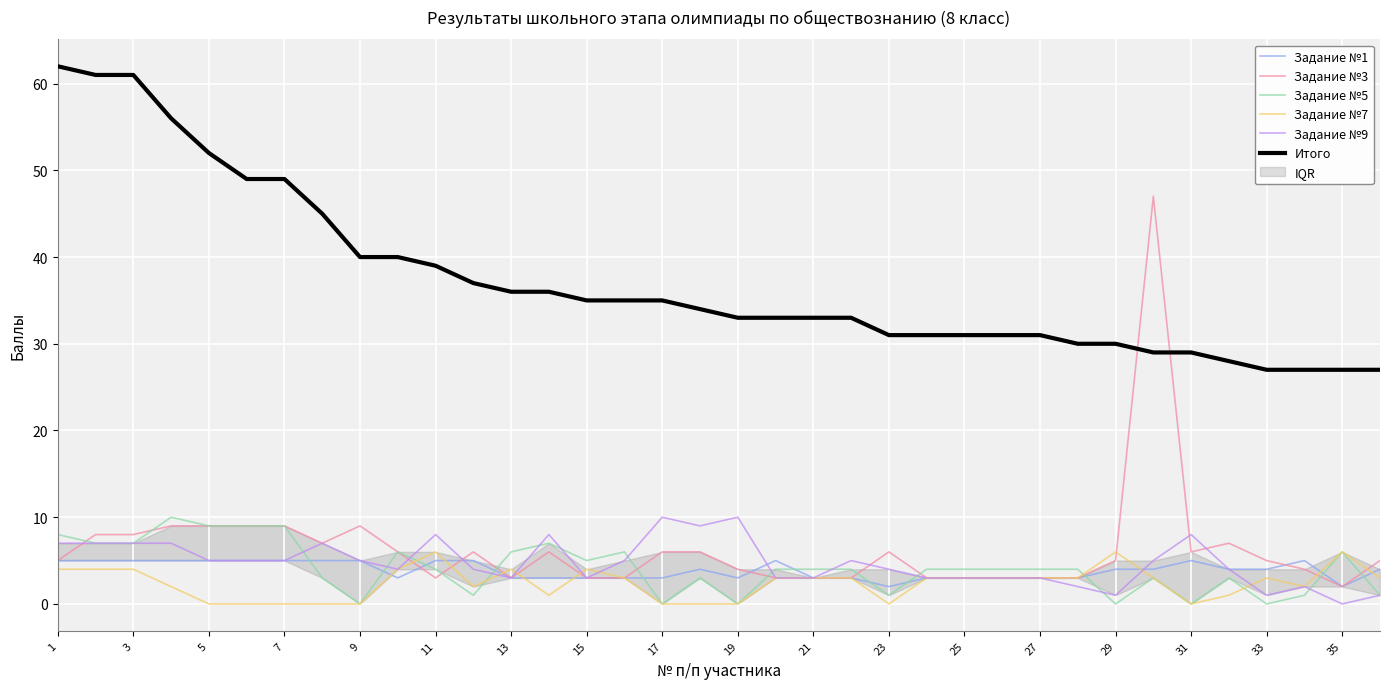

The value of Задание №5 at 15 is 5. True or false?

True